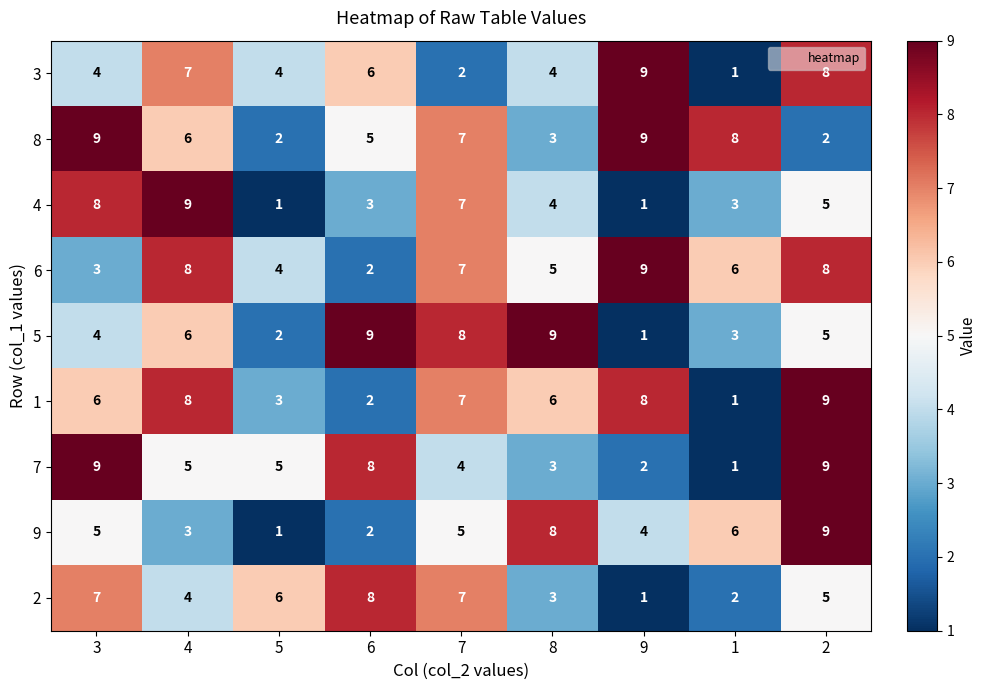

What is the average value of the 8 series?

6